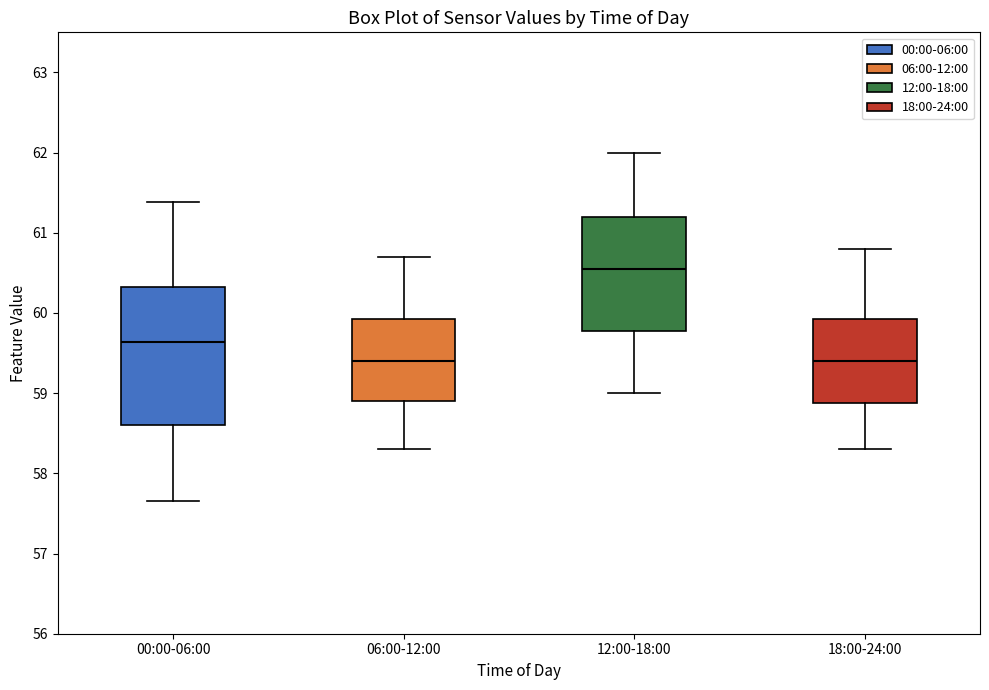

Which box is the tallest, from its lower edge to its upper edge?

00:00-06:00